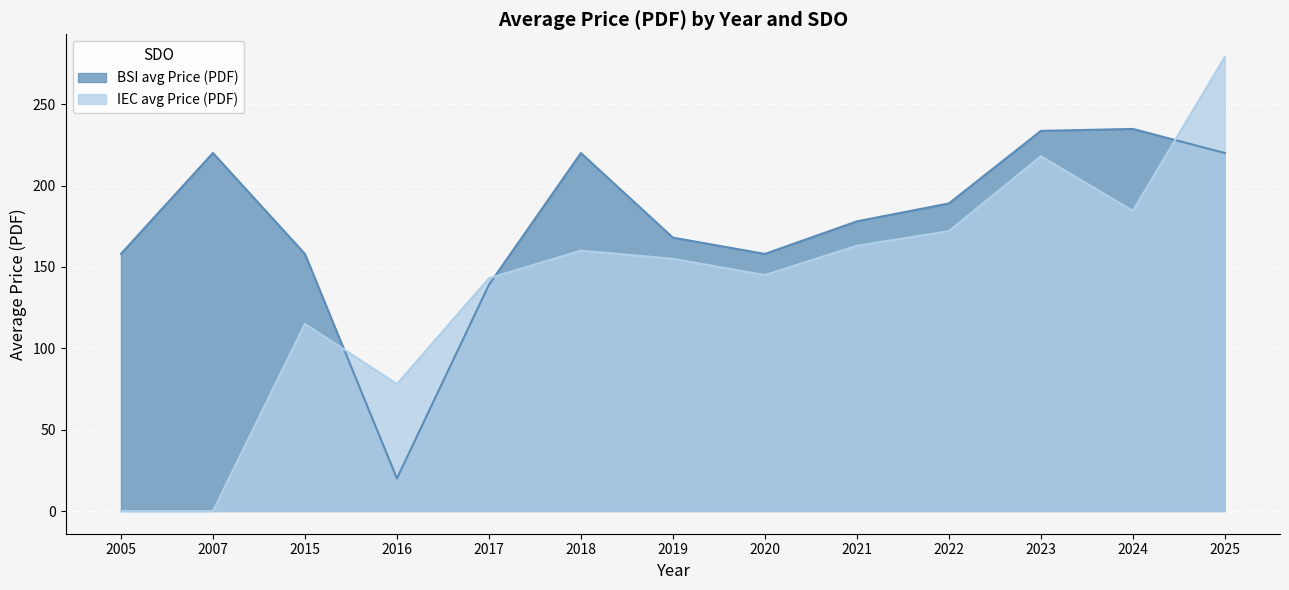

The value of IEC avg Price (PDF) at 2024 is 121.5. True or false?

False